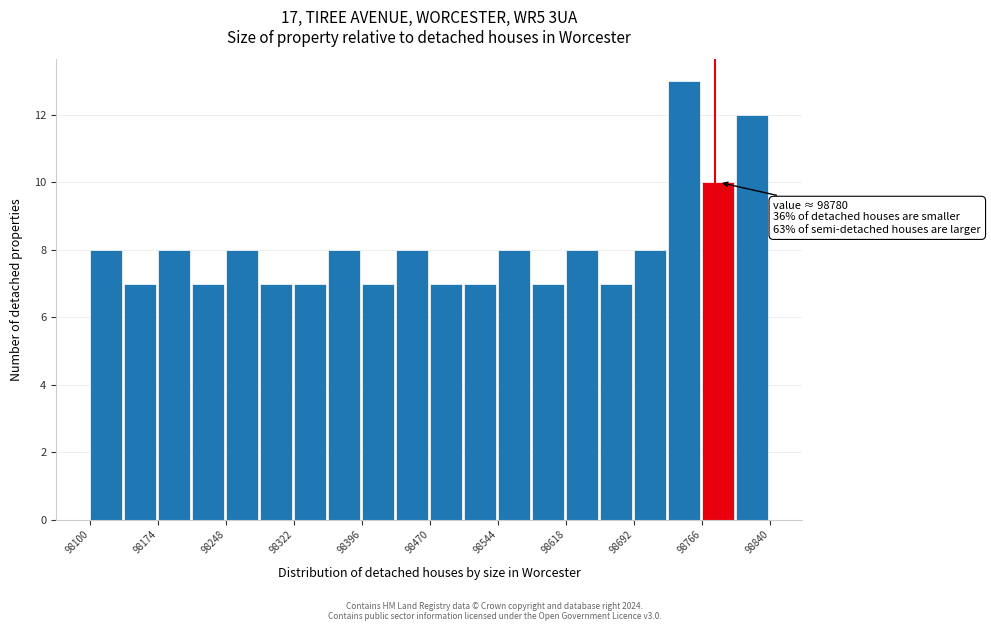

Around what value on the x-axis is the tallest bar? Give the approximate position of its centre, as read against the axis.

98750